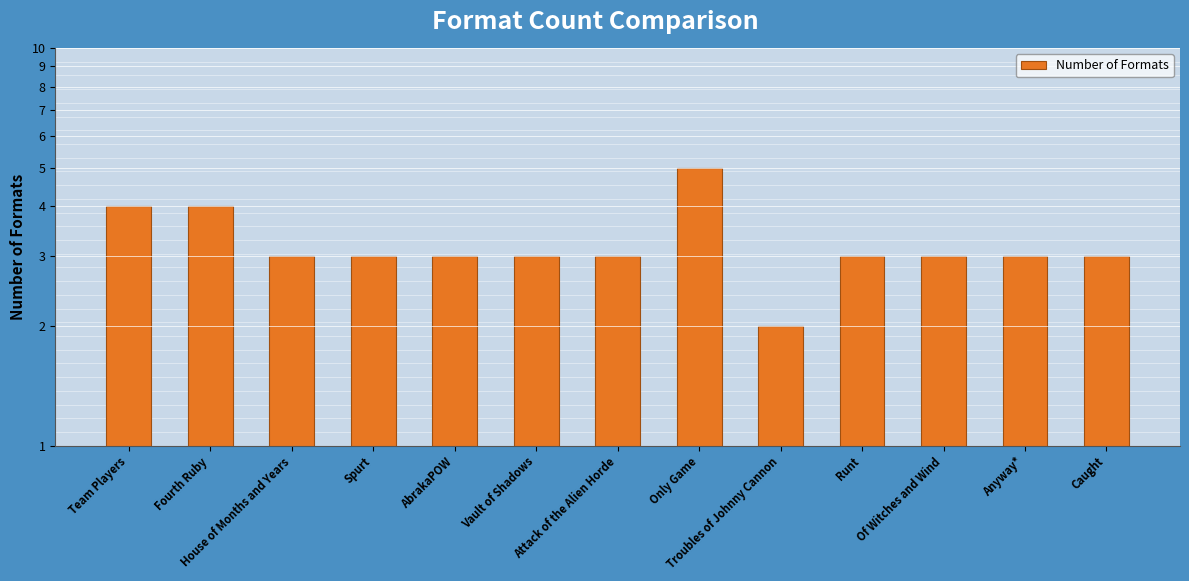

At which category does the chart reach its peak across all series?

Only Game